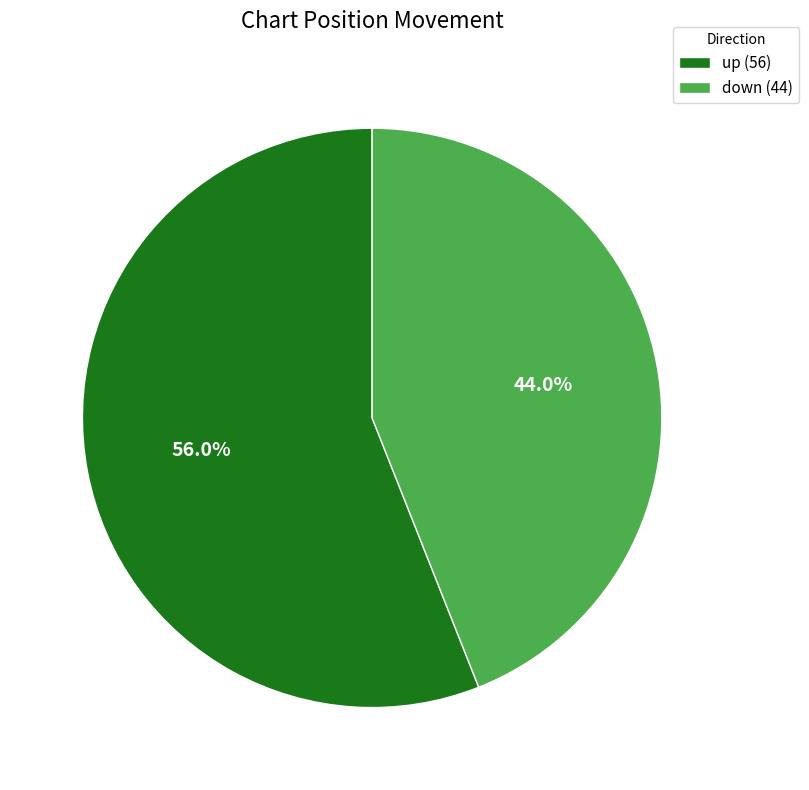

To the nearest percent, what is the difference between the largest and smallest slice percentages?

12%